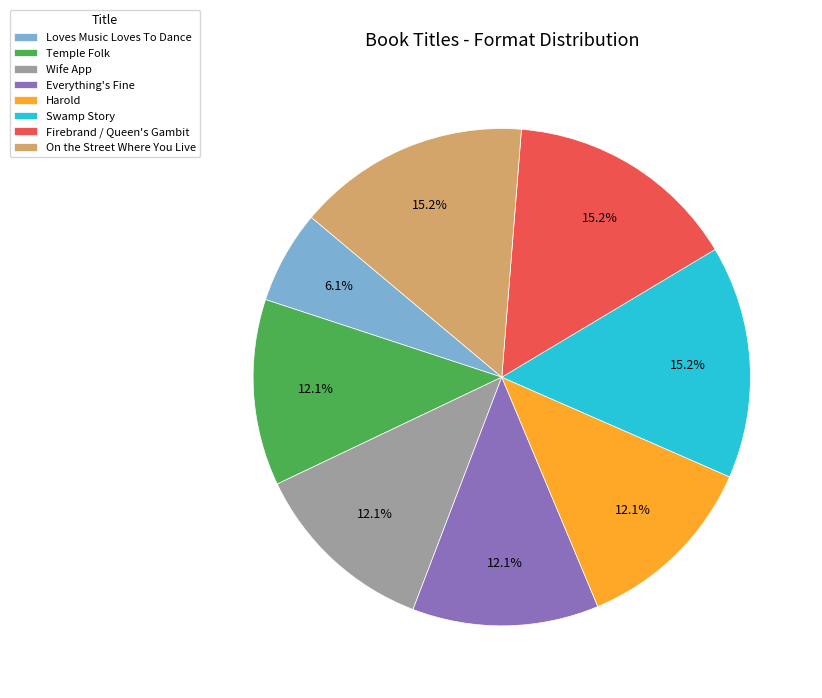

To the nearest percent, what is the combined percentage of Firebrand / Queen's Gambit and Wife App?

27%